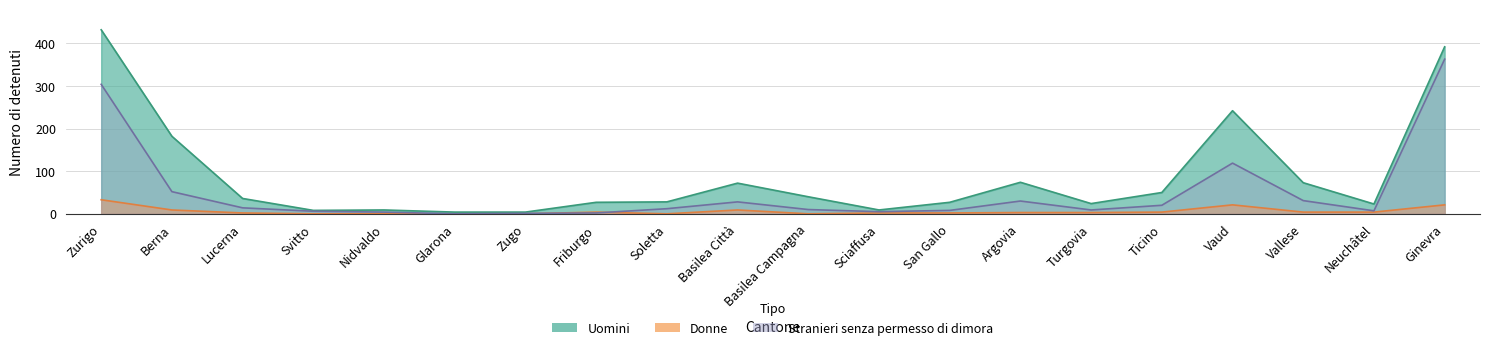

What is the label of the 9th point from the right?

Sciaffusa